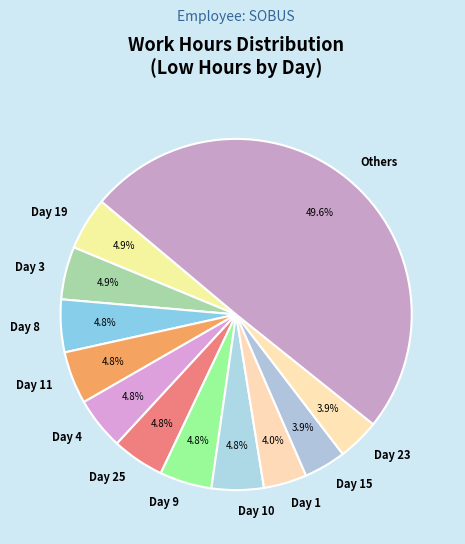

Combined, do Day 23 and Day 3 account for over 50%?

No